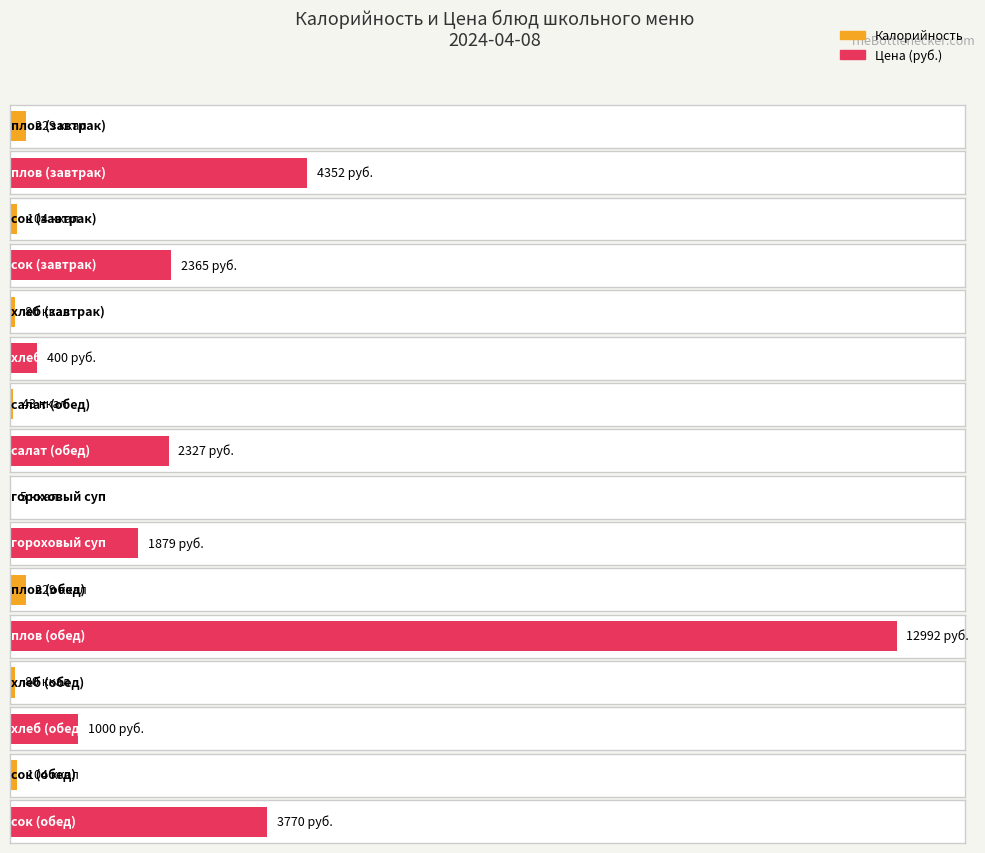

True or false: Цена has a value of 3770 at сок (обед).

True